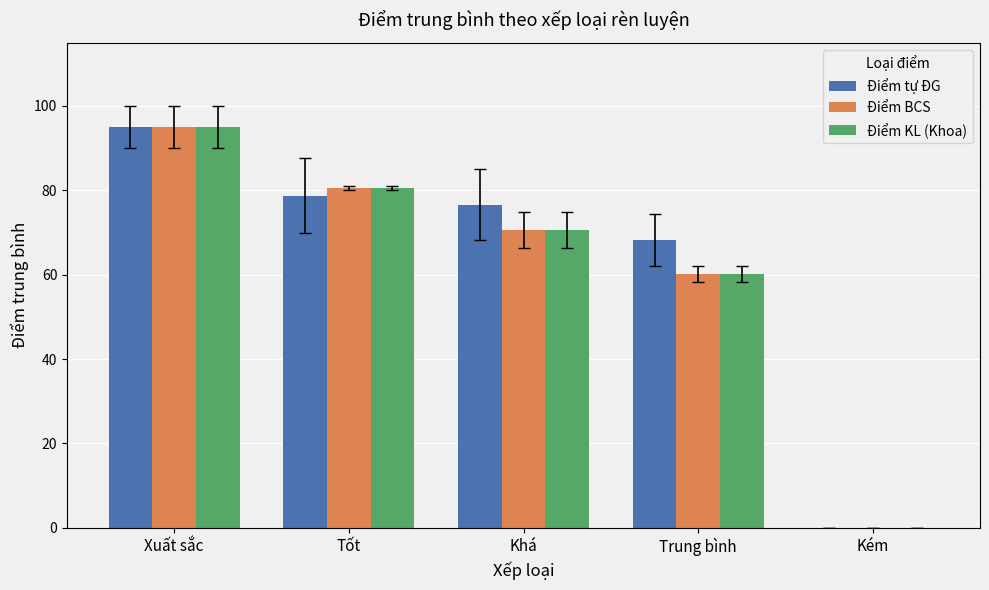

Which category has the highest value across all series?

Xuất sắc